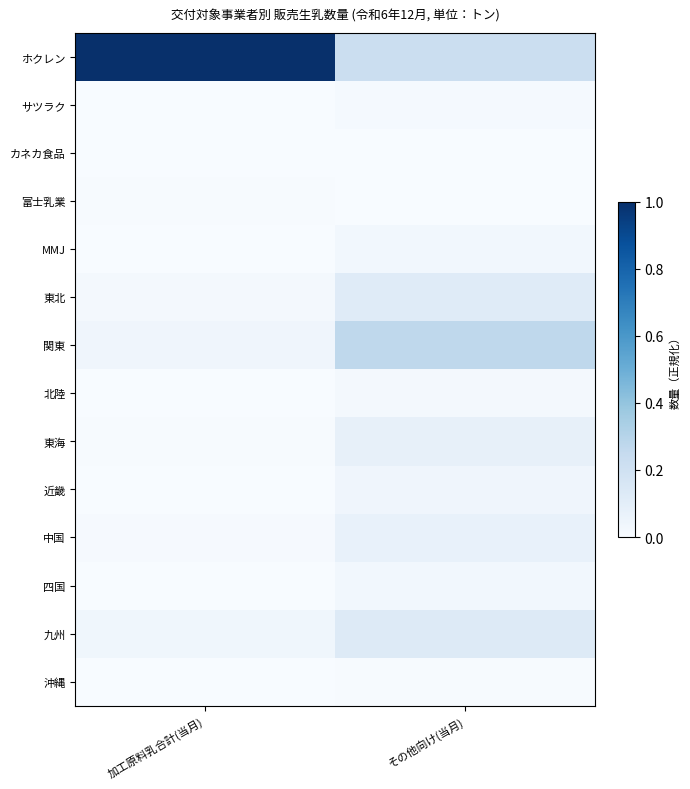

Which has a higher value, その他向け(当月) or 加工原料乳合計(当月)?

加工原料乳合計(当月)